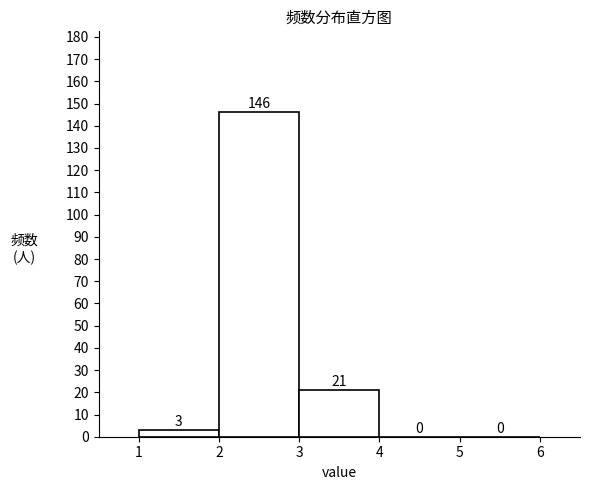

How tall is the bar that spans 3 to 4 on the x-axis?

21